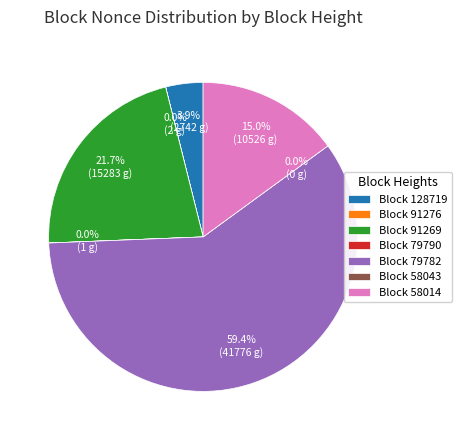

Rank the categories by value from lowest to highest.

58043, 79790, 91276, 128719, 58014, 91269, 79782